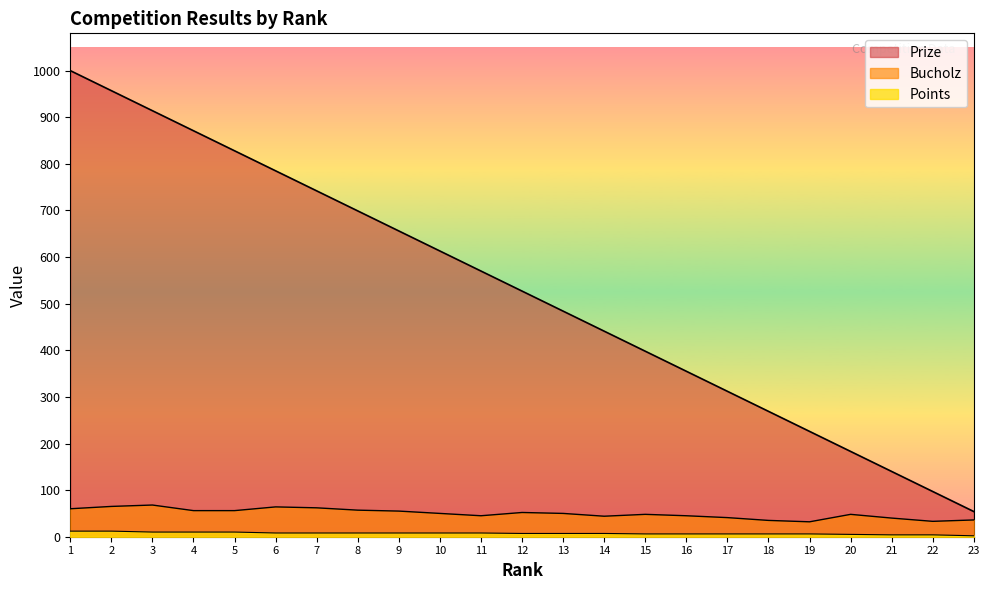

Which series has the largest total across all categories?

Prize